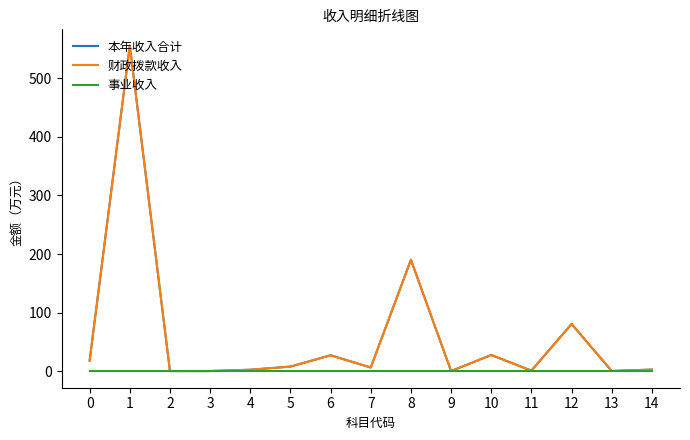

Does the chart display data point markers on the line(s)?

No